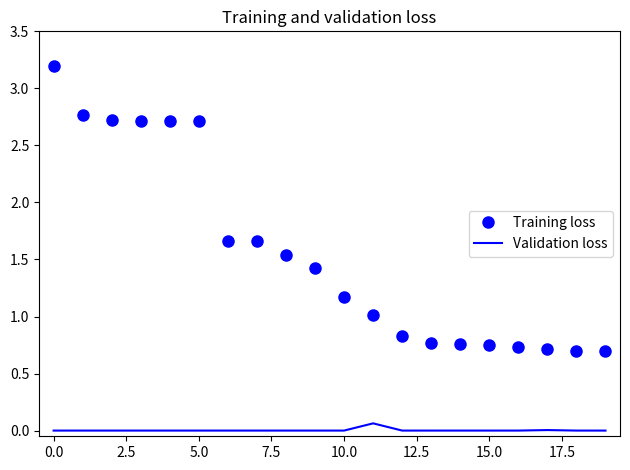

List the series in order of their peak value, highest first.

Training loss, Validation loss